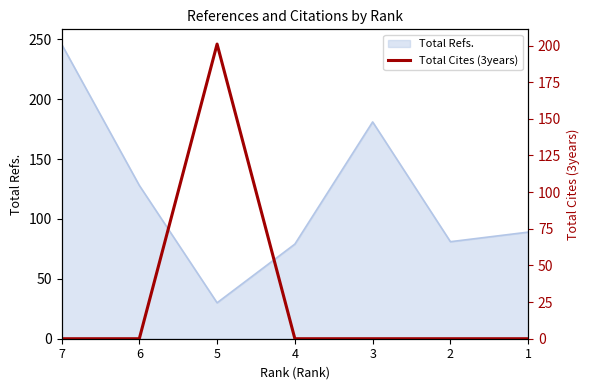

Does the chart have visible grid lines?

No